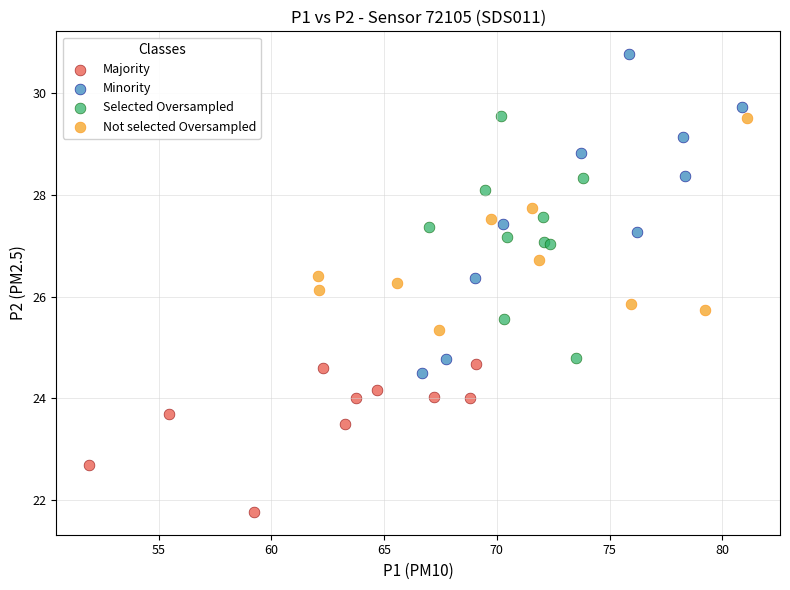

Which series contains the highest Y value?

Minority